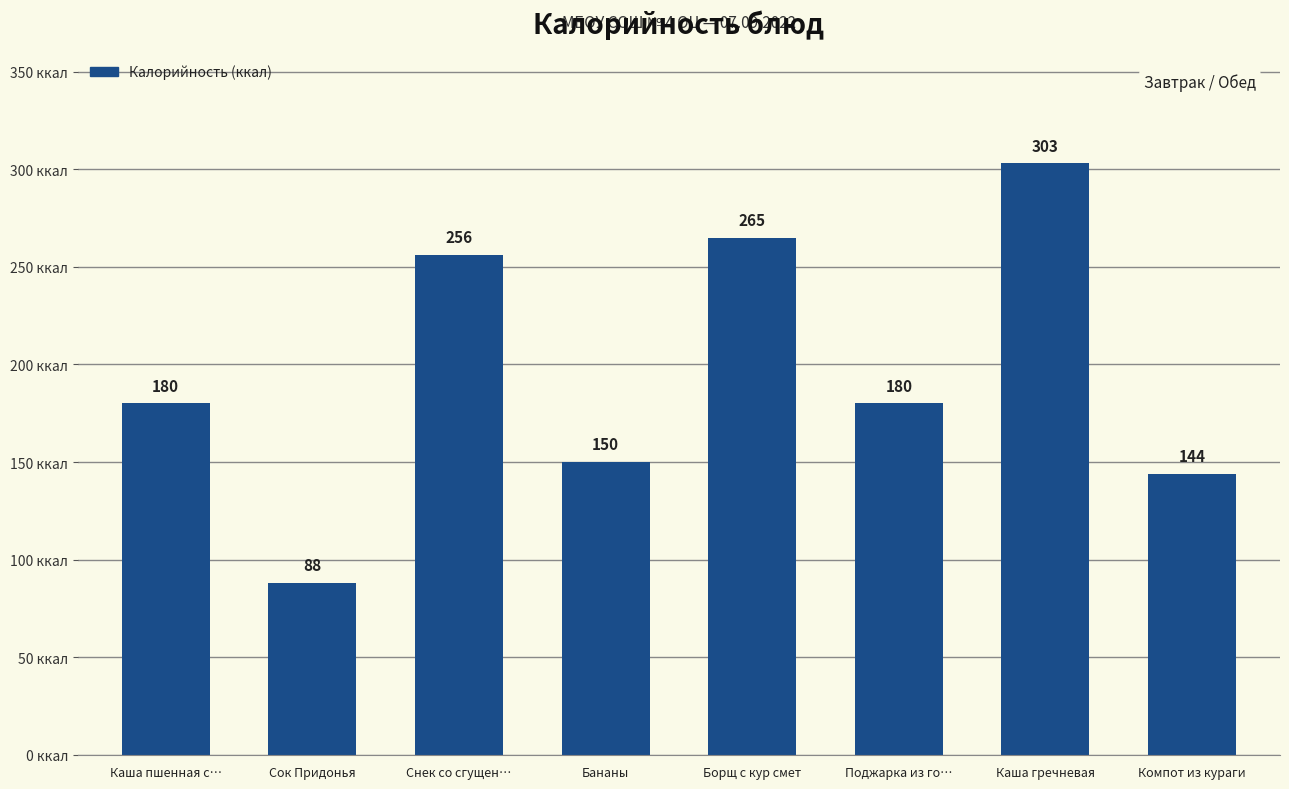

True or false: the data shows 233 at Бананы.

False